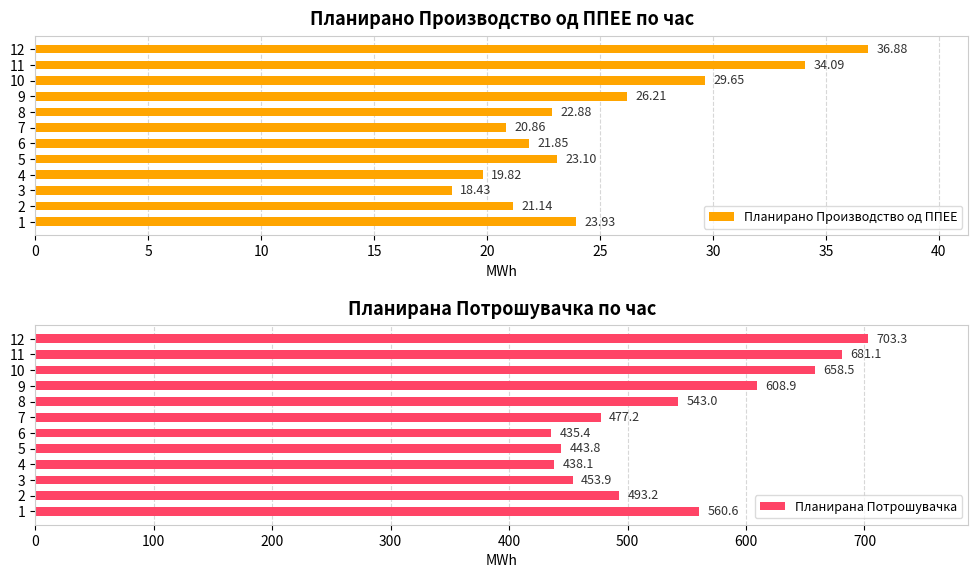

What is the difference between the maximum and minimum values in the Планирана Потрошувачка series?

267.9